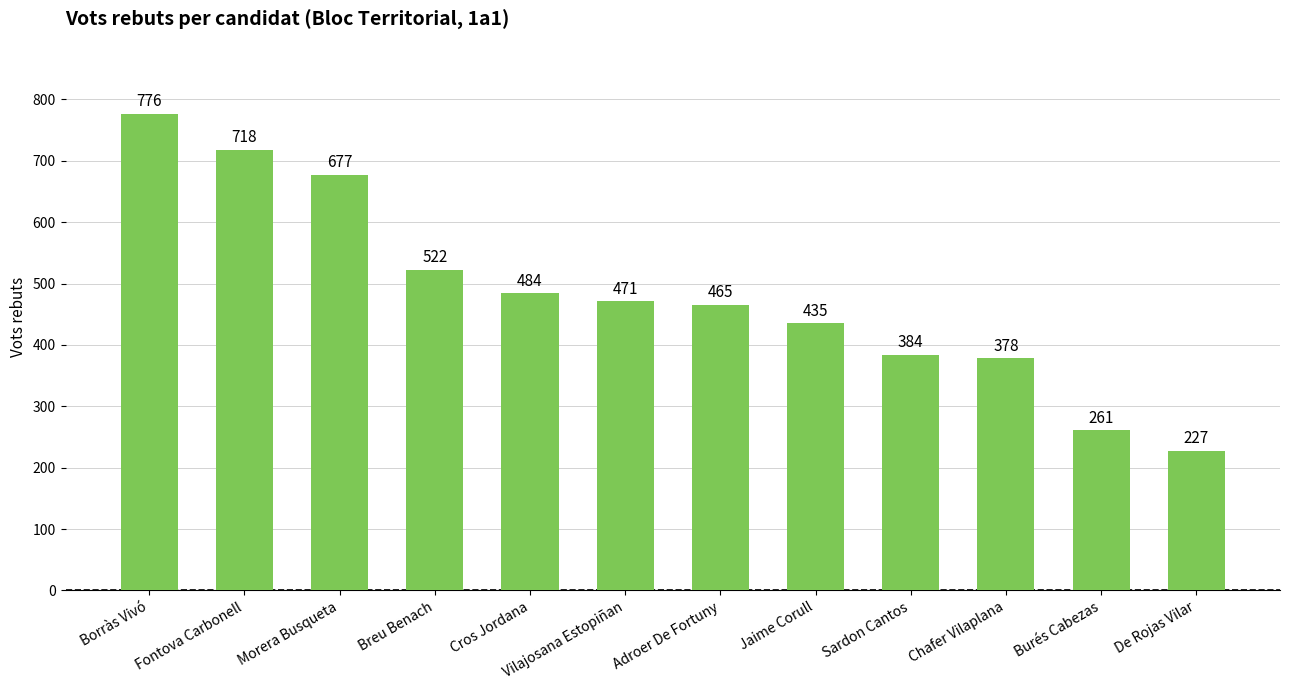

At which label does the data first exceed 471?

Borràs Vivó